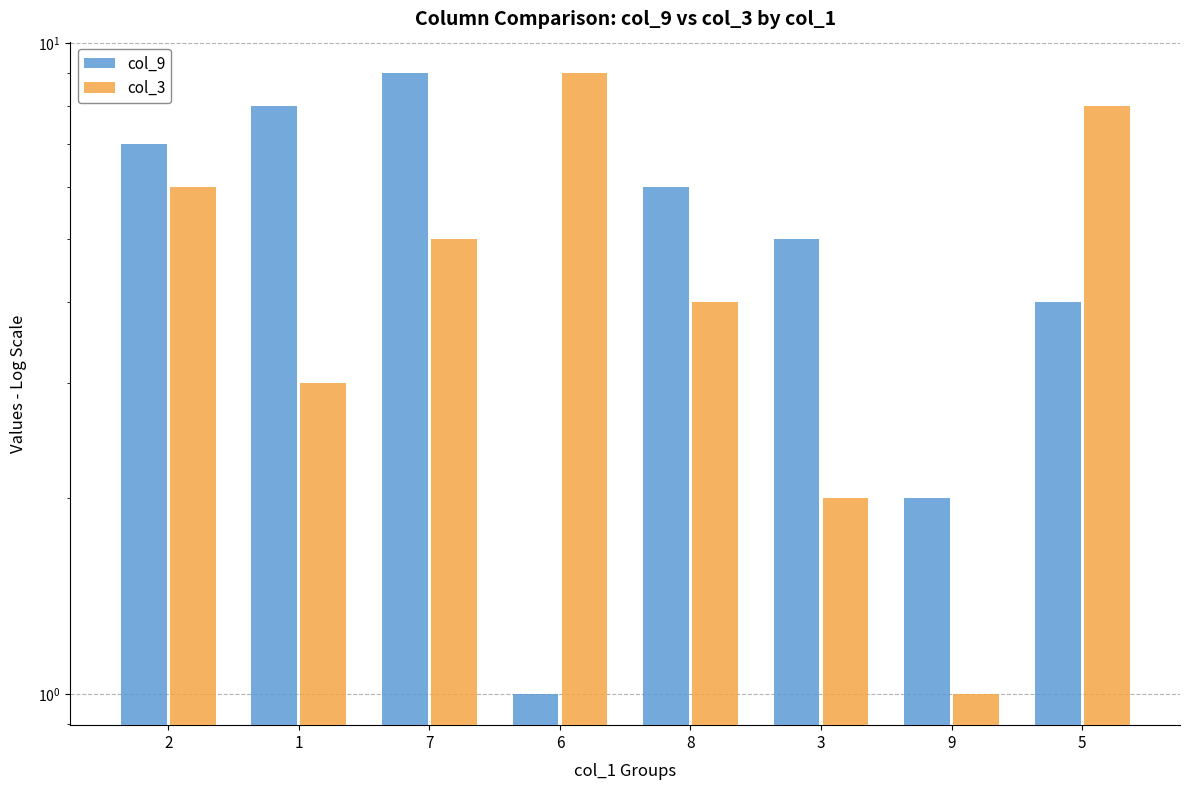

What is the total value across all series at 2?

13